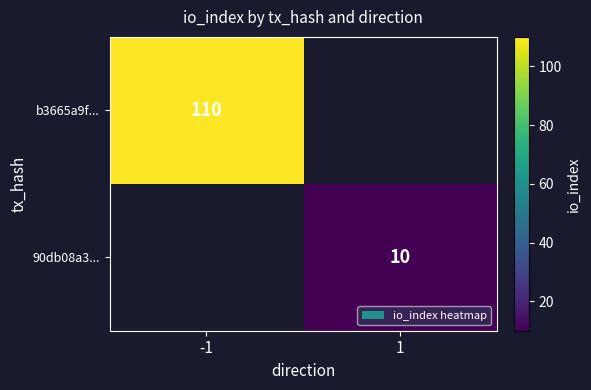

True or false: b3665a9f... has a value of 23.3 at -1.

False